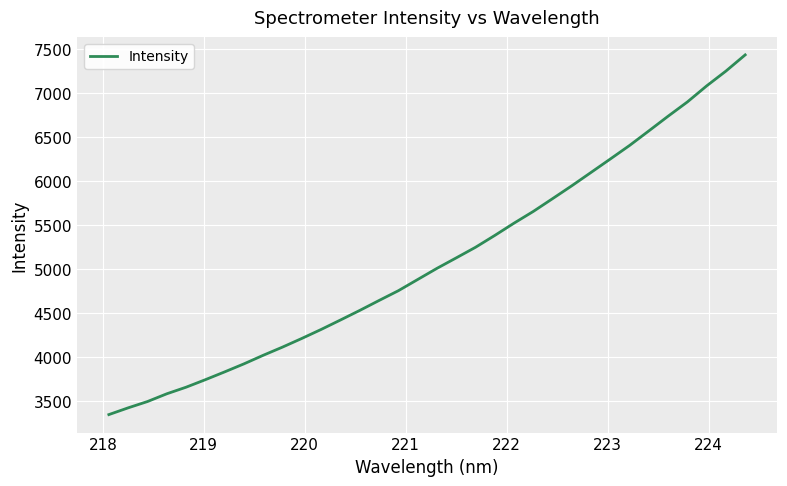

Reading right to left, list all the values displayed in this chart.

7430.1	7246.1	7077.9	6895.7	6733.8	6567.0	6401.6	6247.6	6095.1	5943.2	5796.6	5651.5	5518.3	5378.5	5243.8	5123.5	5004.5	4877.7	4750.8	4639.9	4527.0	4418.2	4311.0	4209.0	4110.7	4017.7	3920.2	3828.9	3740.2	3654.8	3579.9	3491.9	3420.4	3343.7